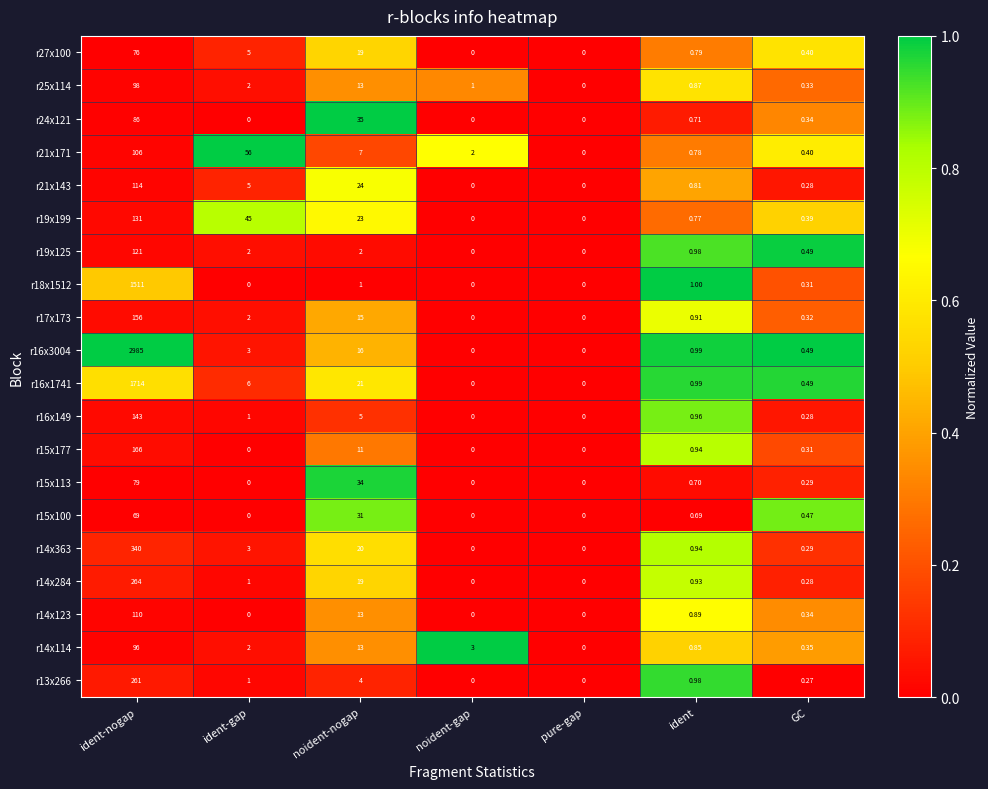

Is the value of r15x100 at noident-gap greater than the value of r19x199 at GC?

No